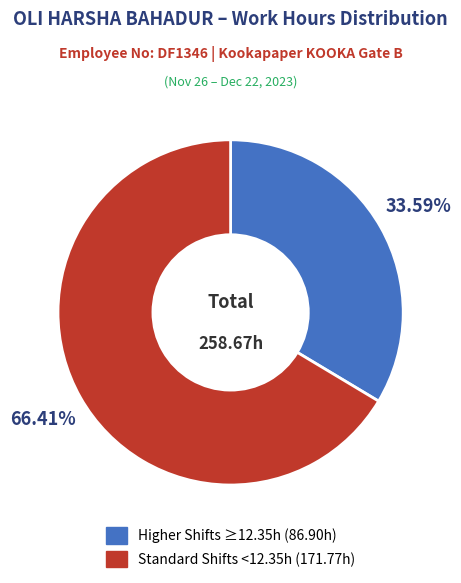

Does any single category account for the majority?

Yes